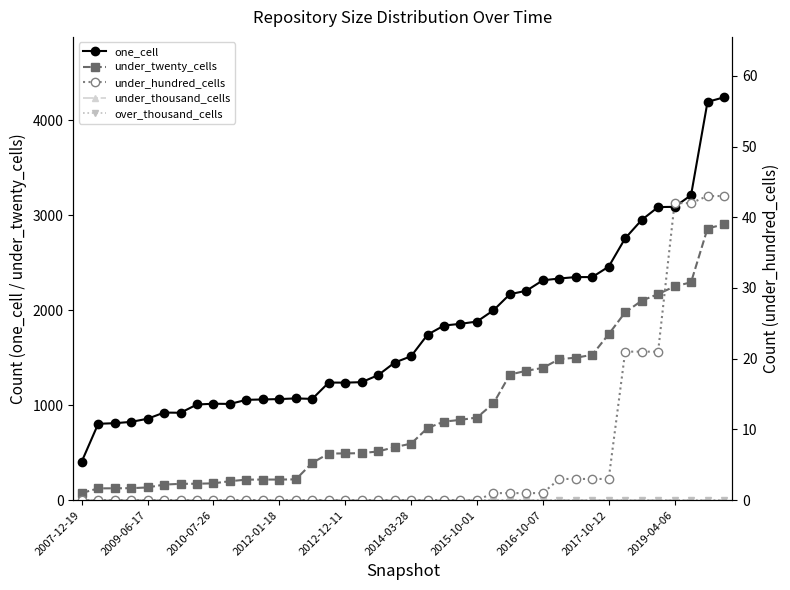

Reading left to right, what are all the values shown in this chart?

one_cell: 406	804	810	824	857	922	920	1007	1015	1013	1056	1060	1064	1071	1066	1238	1237	1242	1316	1448	1515	1742	1838	1856	1880	1998	2168	2204	2314	2333	2348	2348	2458	2756	2949	3085	3087	3210	4192	4240
under_twenty_cells: 75	124	125	126	134	164	172	173	177	200	216	217	217	219	393	491	492	495	513	558	595	759	827	845	870	1018	1322	1362	1392	1485	1499	1530	1747	1977	2099	2169	2250	2293	2859	2904
under_thousand_cells: 0	0	0	0	0	0	0	0	0	0	0	0	0	0	0	0	0	0	0	0	0	0	0	0	0	0	0	0	0	0	0	0	0	0	0	0	0	0	0	0
over_thousand_cells: 0	0	0	0	0	0	0	0	0	0	0	0	0	0	0	0	0	0	0	0	0	0	0	0	0	0	0	0	0	0	0	0	0	0	0	0	0	0	0	0
under_hundred_cells: 0	0	0	0	0	0	0	0	0	0	0	0	0	0	0	0	0	0	0	0	0	0	0	0	0	1	1	1	1	3	3	3	3	21	21	21	42	42	43	43